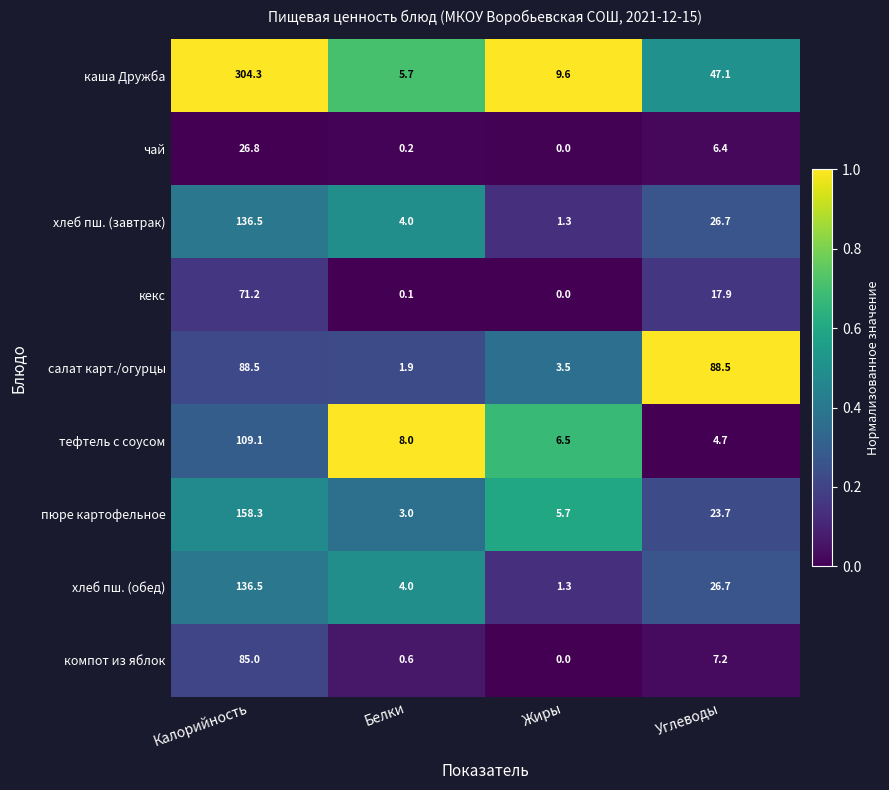

True or false: компот из яблок has a value of 0.6 at Белки.

True